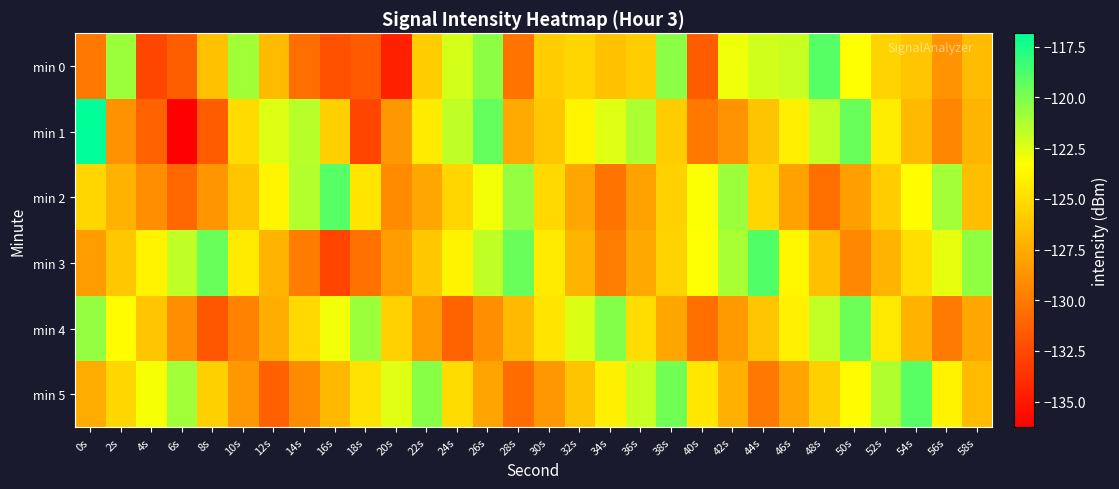

What is the greatest value displayed?

-116.8